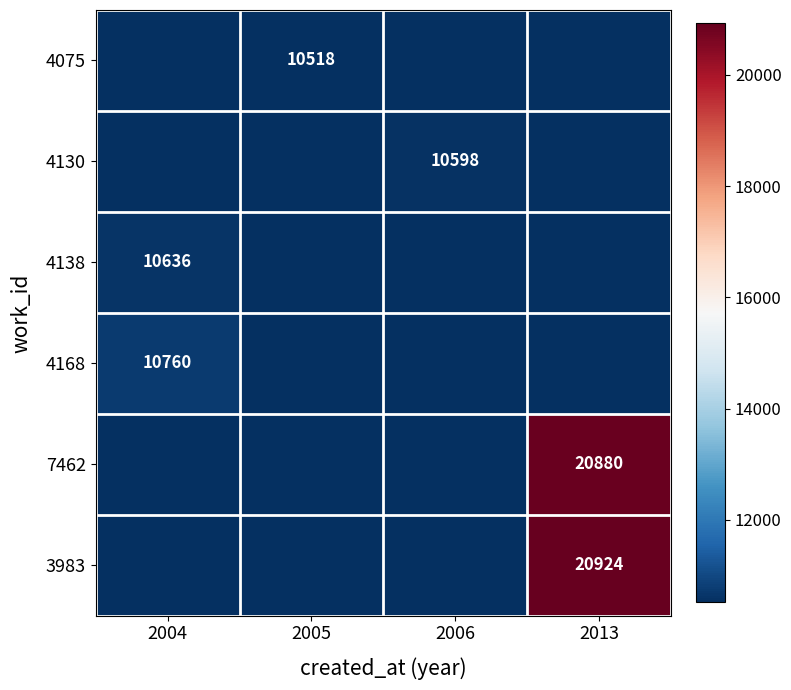

The value of 3983 at 2013 is 10742. True or false?

False